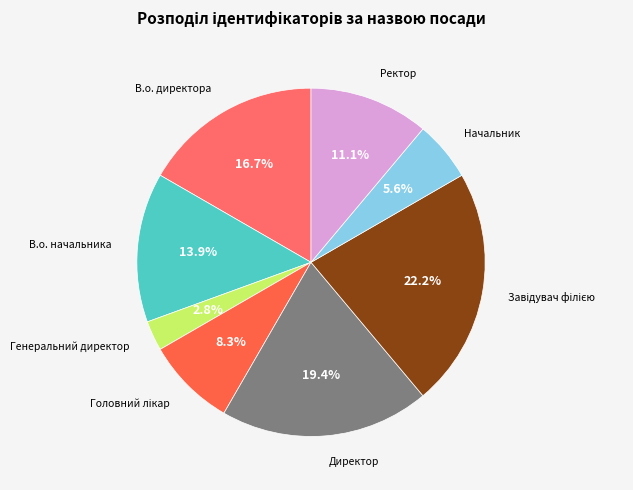

How many slices are in this pie chart?

8